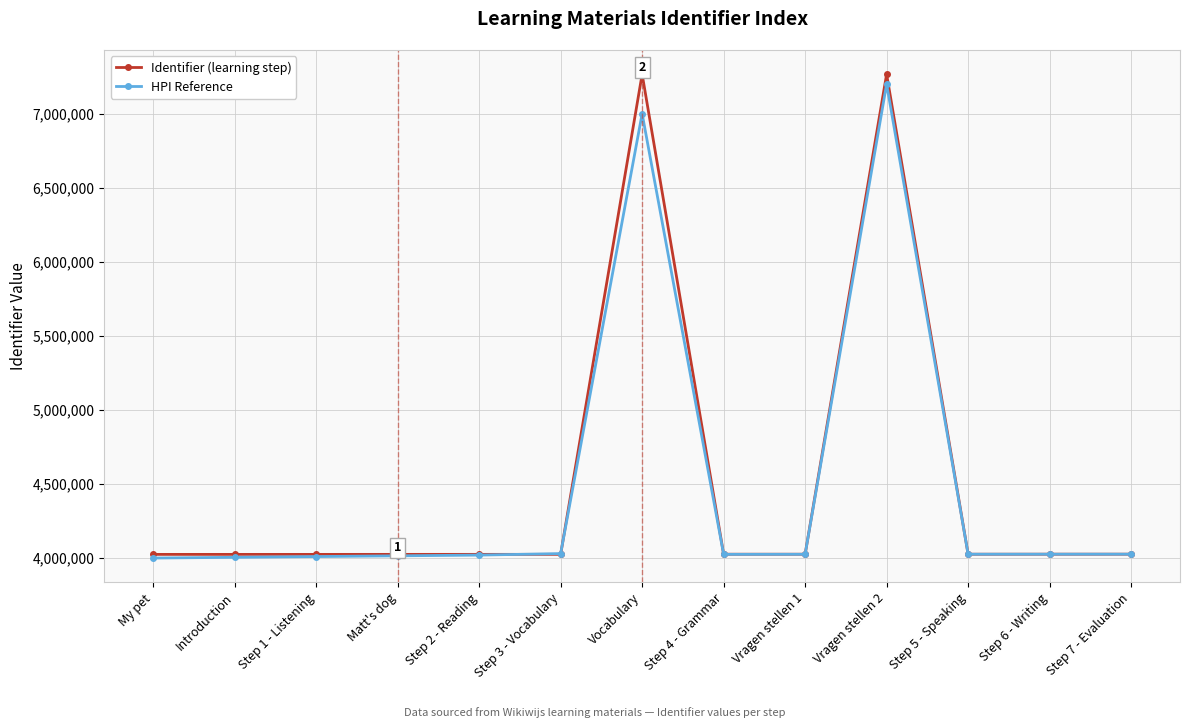

What position from the left is Vragen stellen 2?

10